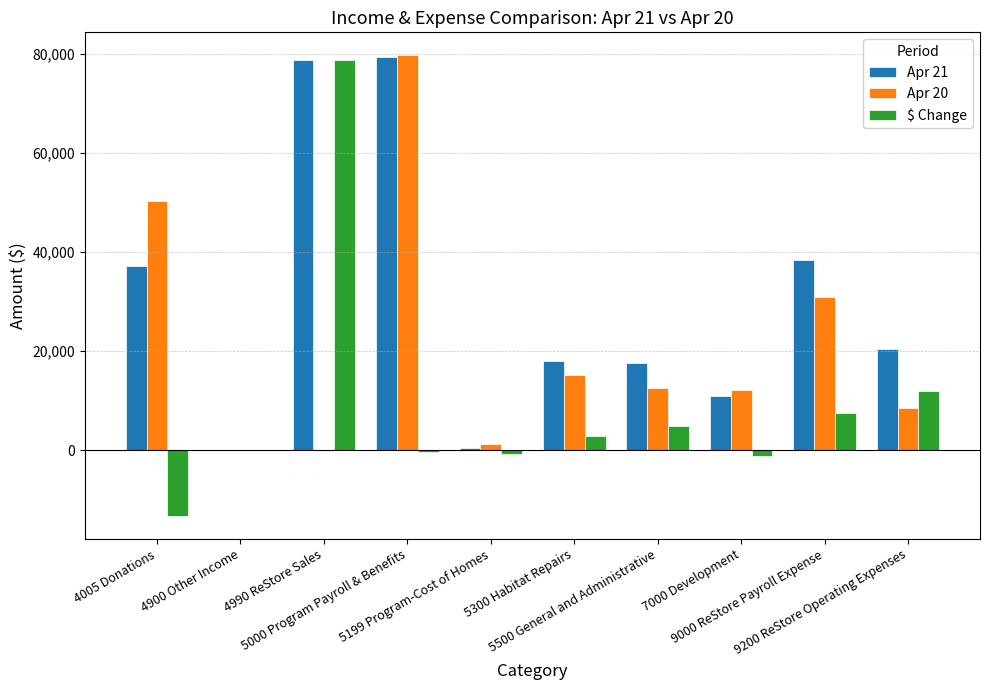

Which series has the largest total across all categories?

Apr 21